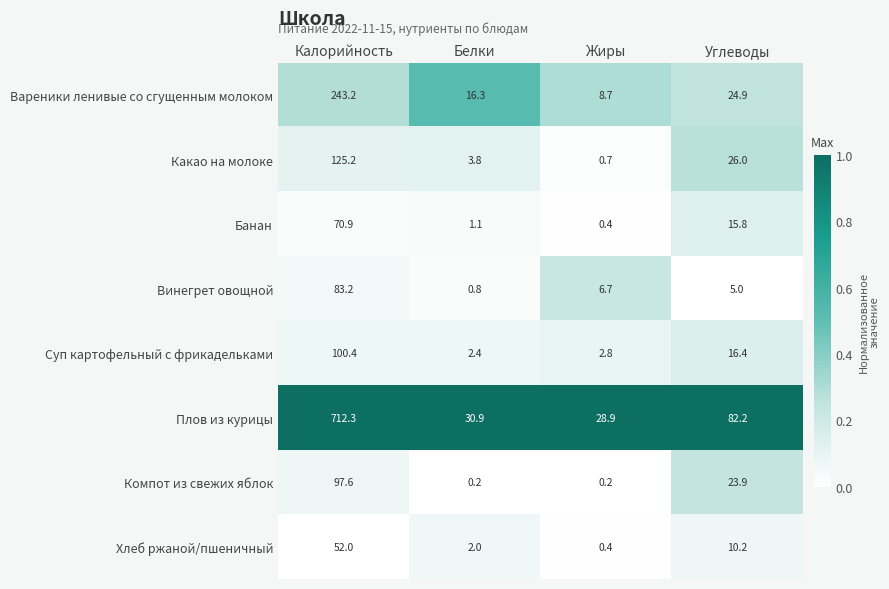

At how many categories does at least one series exceed 0?

4